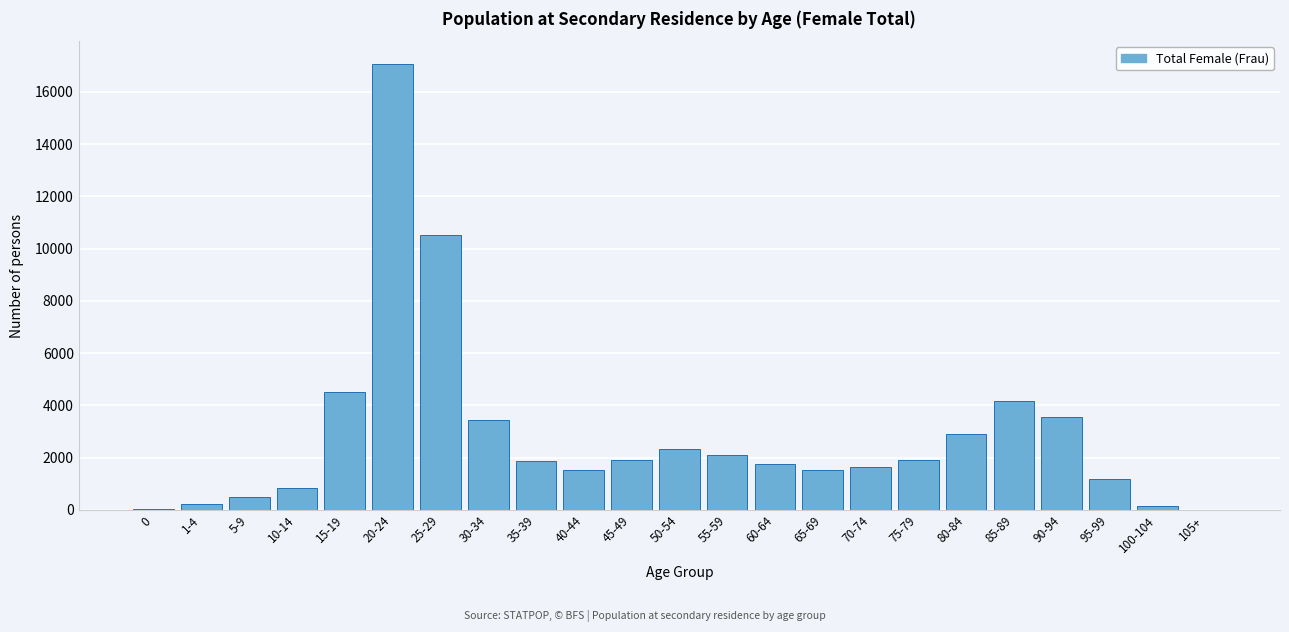

Where is the data nearest to the value 8549?

25-29